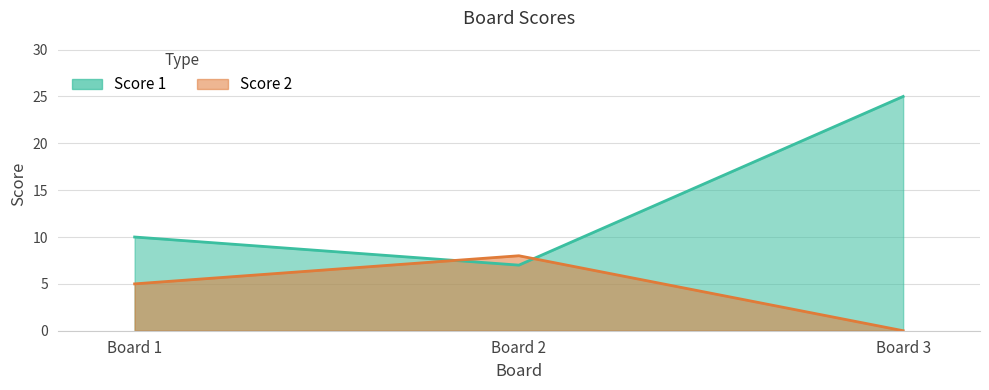

The Score 2 series shows 0 at Board 3. True or false?

True